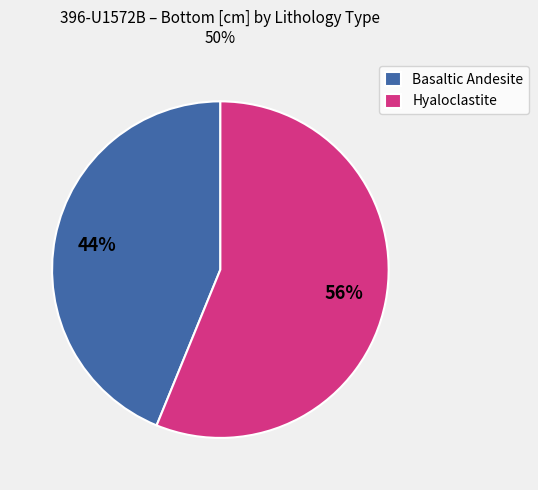

The Basaltic Andesite slice represents 44% of the pie. True or false?

True